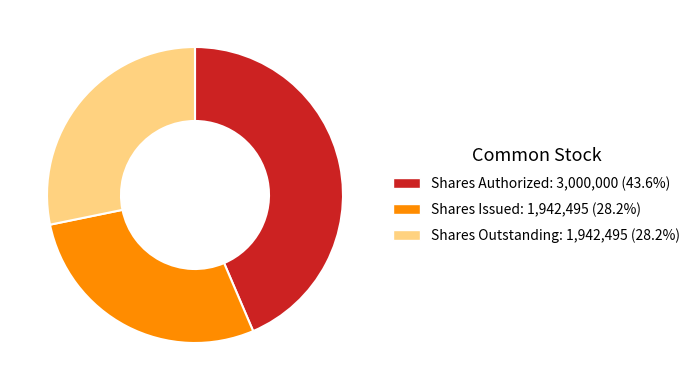

Does any single category account for the majority?

No